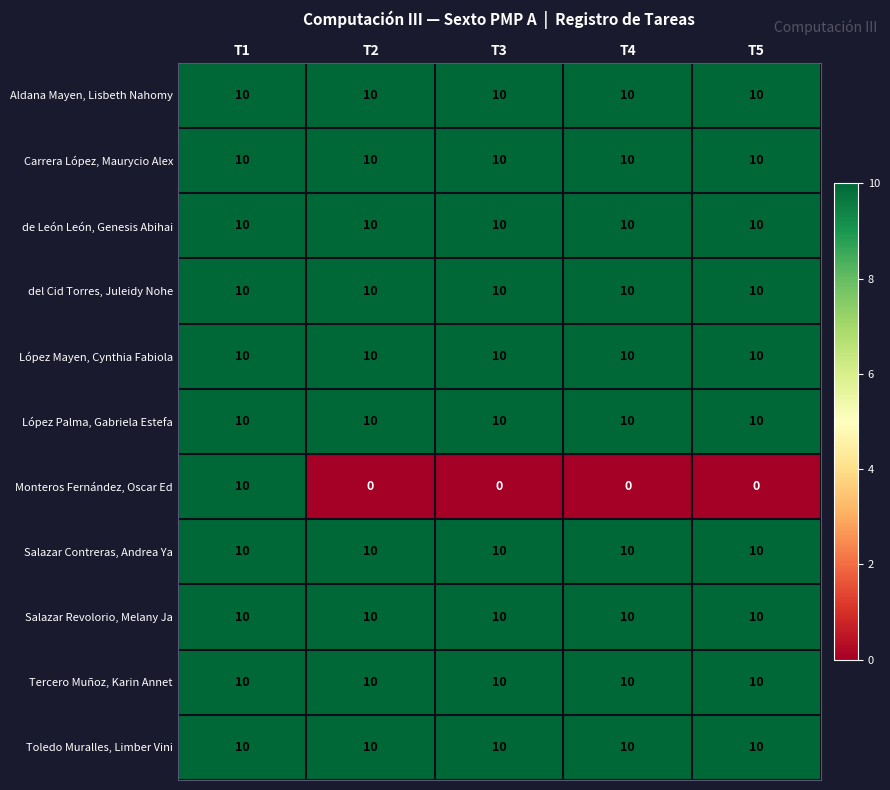

What is the lowest value of the López Mayen, Cynthia Fabiola series?

10